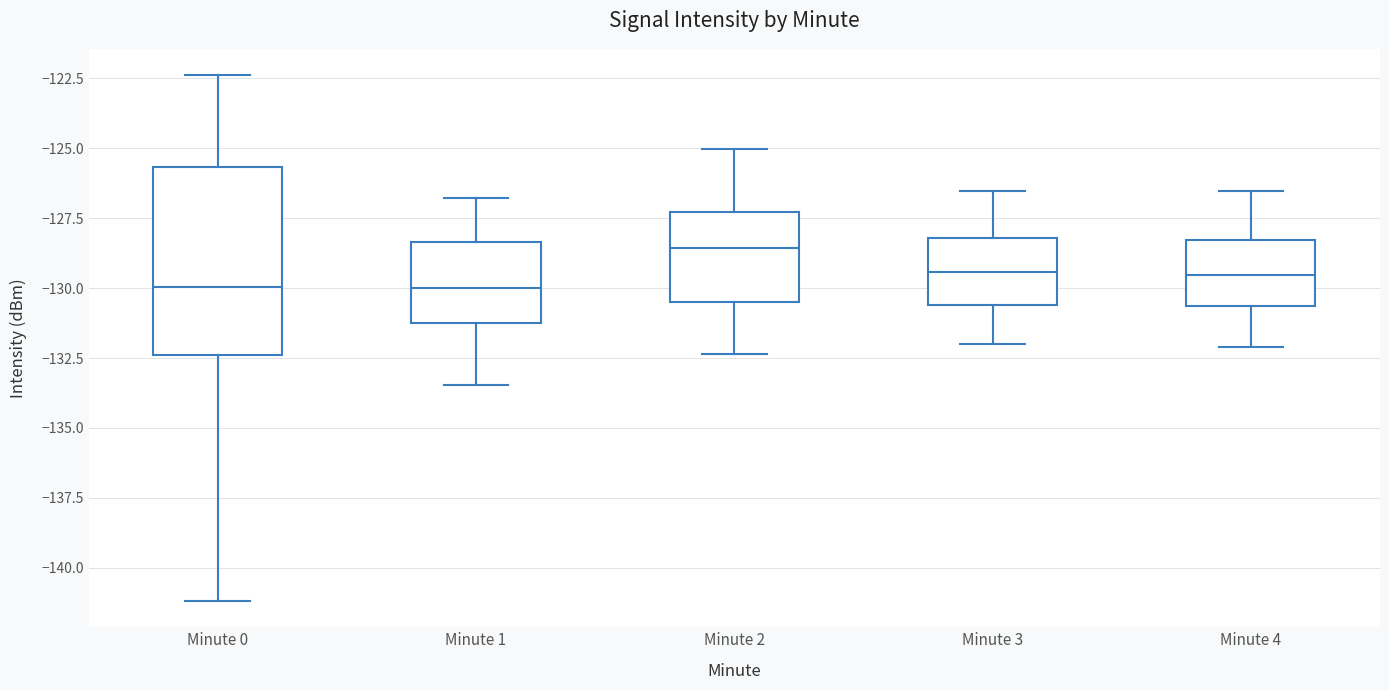

Comparing the boxes themselves (not the whiskers), which one is the tallest?

Minute 0